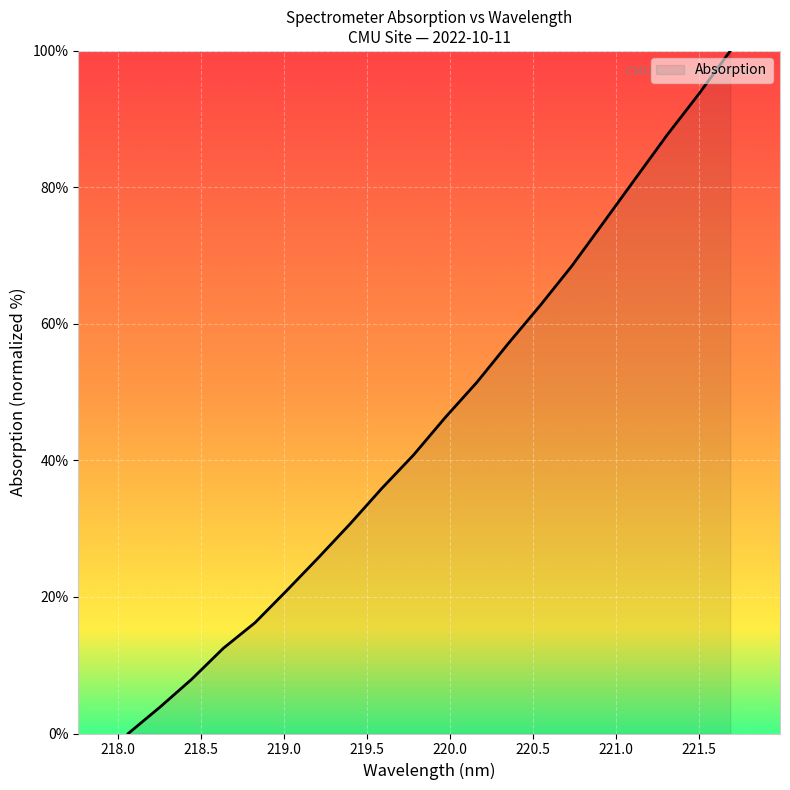

Does the chart have visible grid lines?

Yes